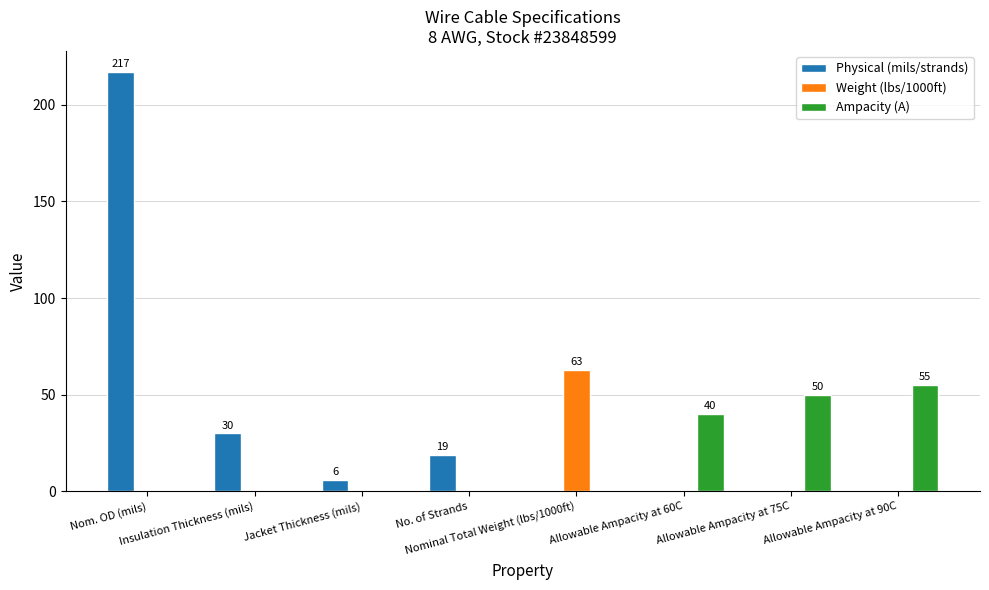

Does the chart contain stacked bars?

No